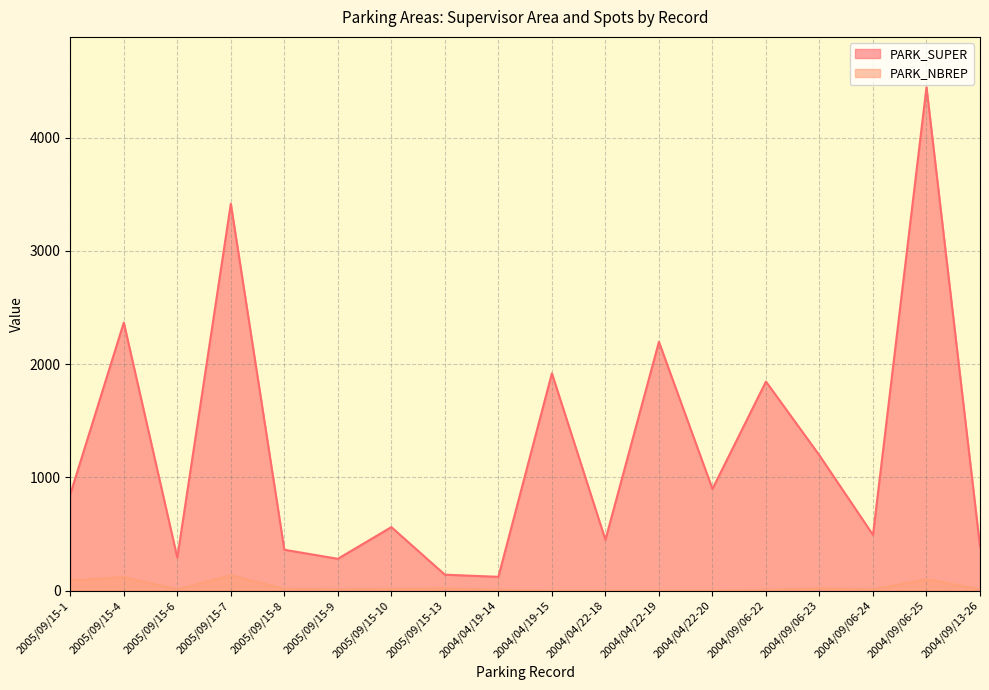

Count the number of data series in this chart.

2